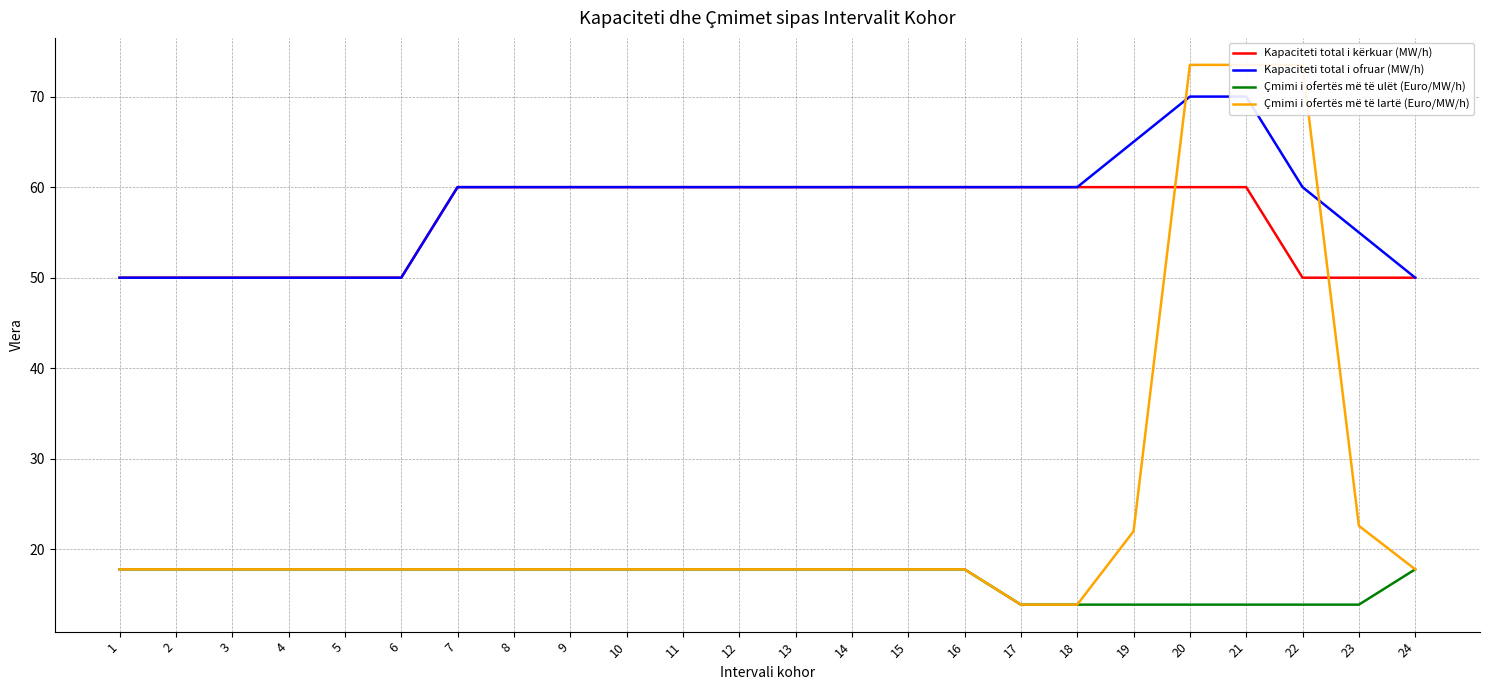

True or false: Çmimi i ofertës më të ulët (Euro/MW/h) and Kapaciteti total i ofruar (MW/h) intersect in this chart.

False